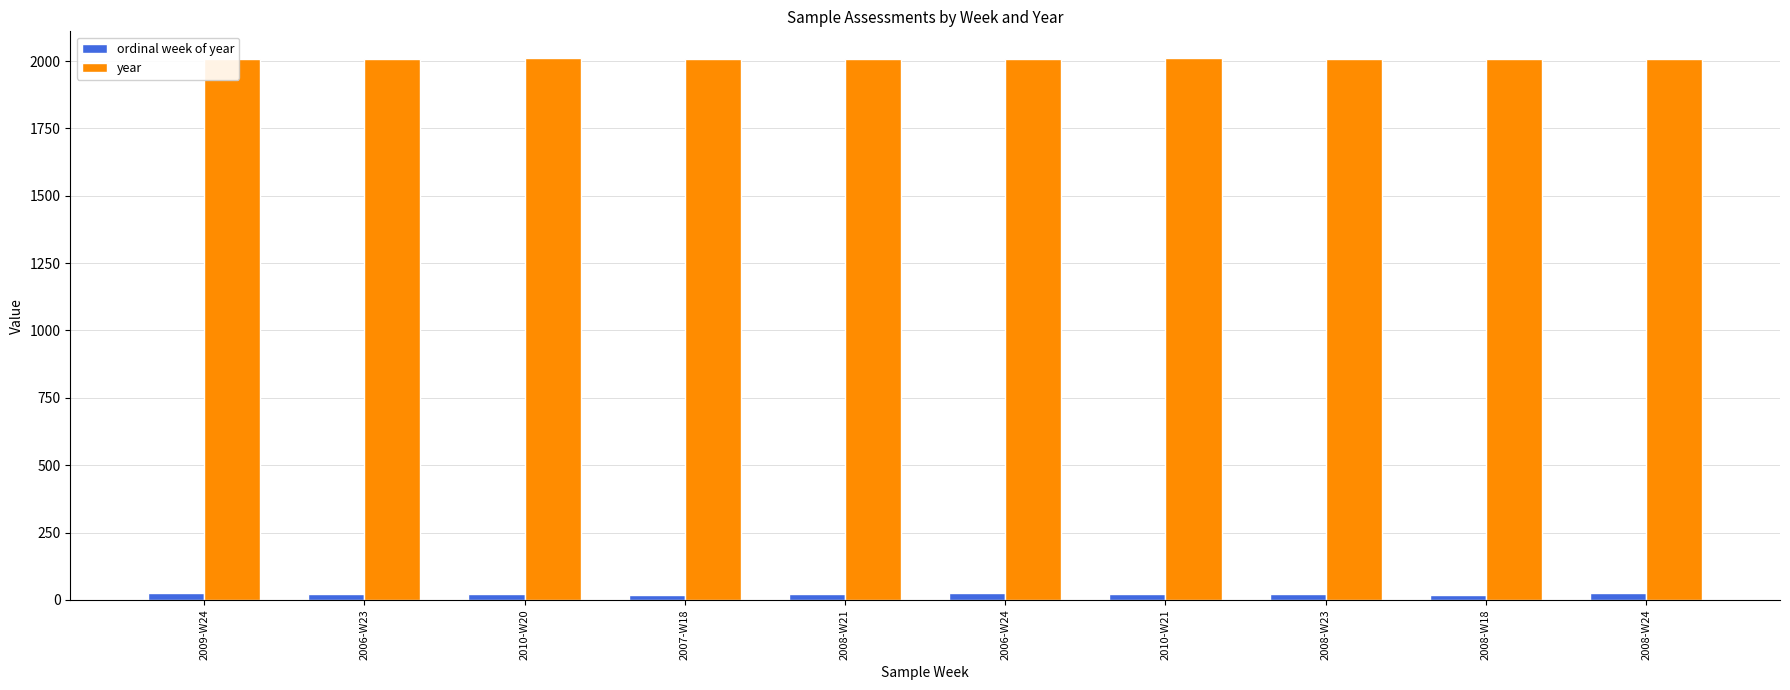

What is the label of the 7th bar from the left?

2010-W21